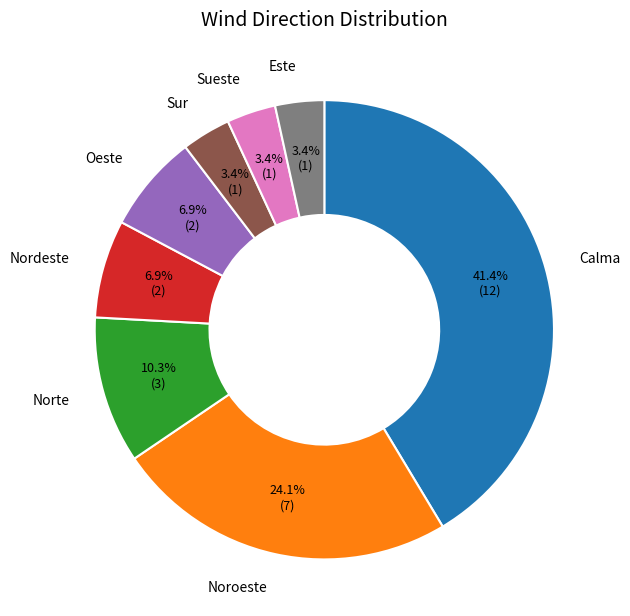

To the nearest percent, what is the combined percentage of Sueste and Norte?

14%